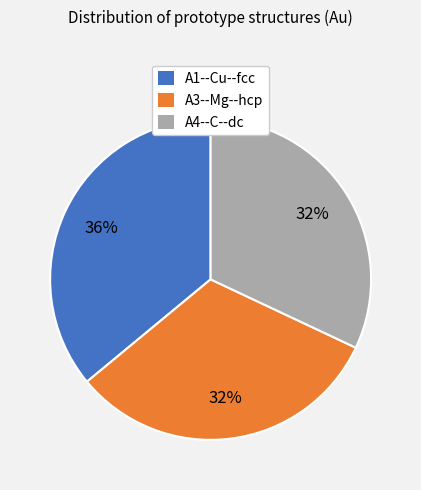

To the nearest percent, what is the average slice percentage?

33%